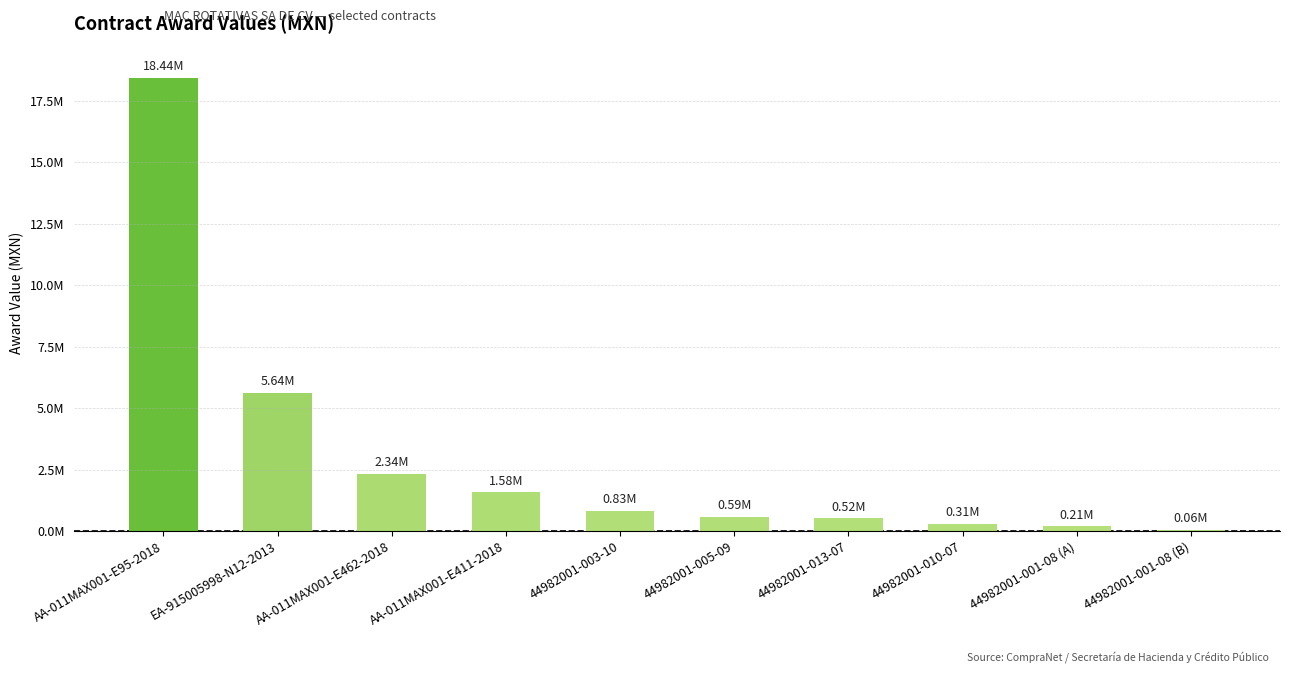

At which label is the value closest to 9251449?

EA-915005998-N12-2013